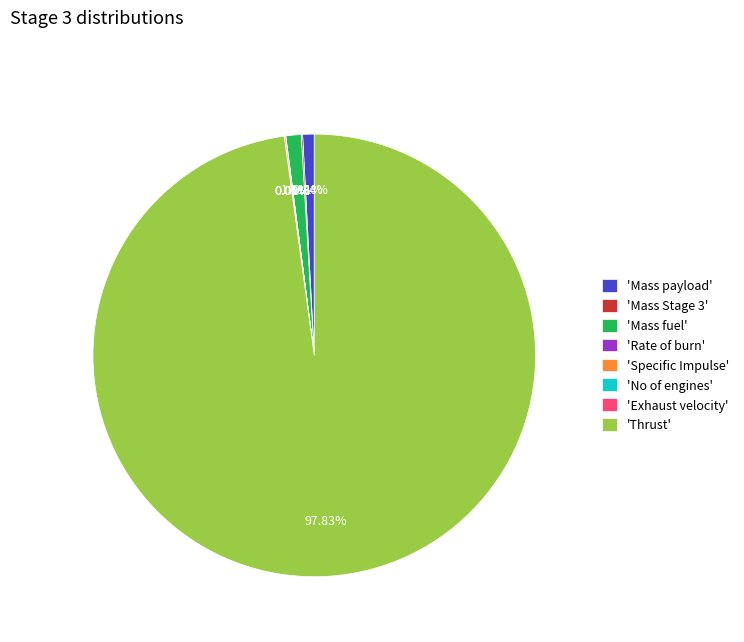

Which slice is the largest?

'Thrust'